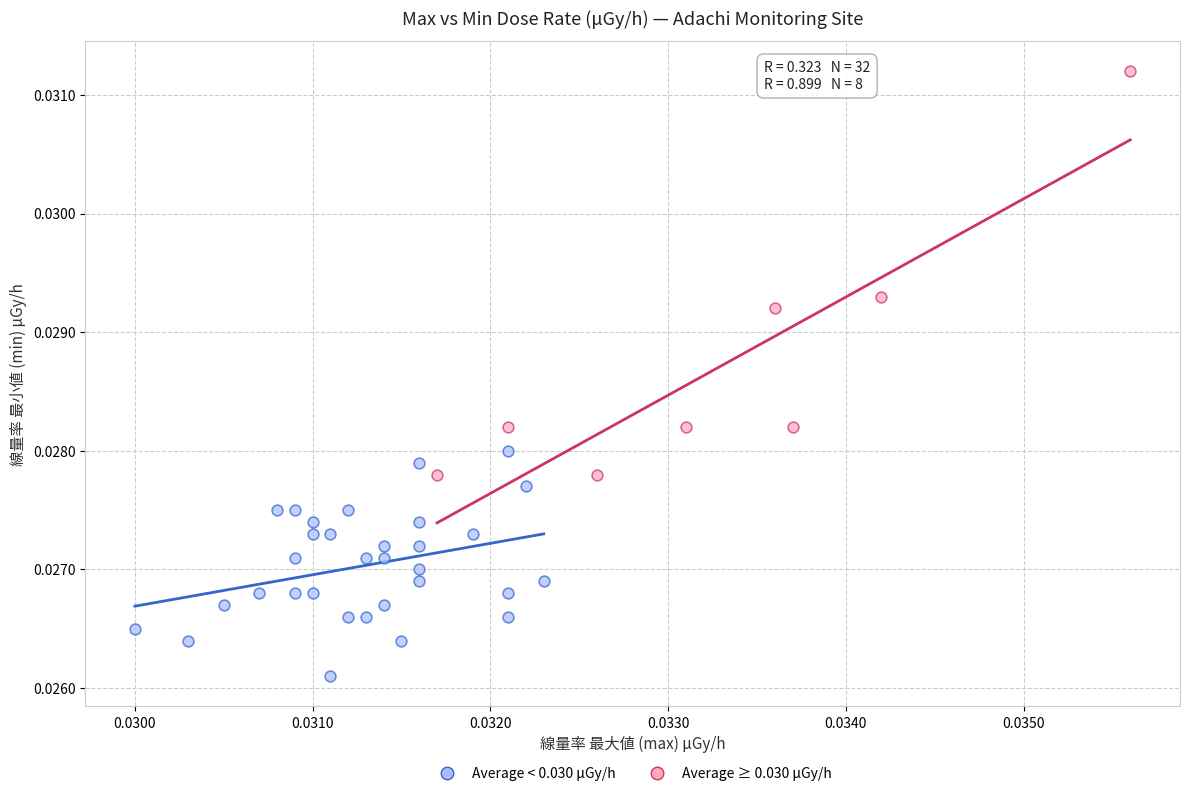

Which series has the widest spread of Y values?

Average ≥ 0.030 μGy/h